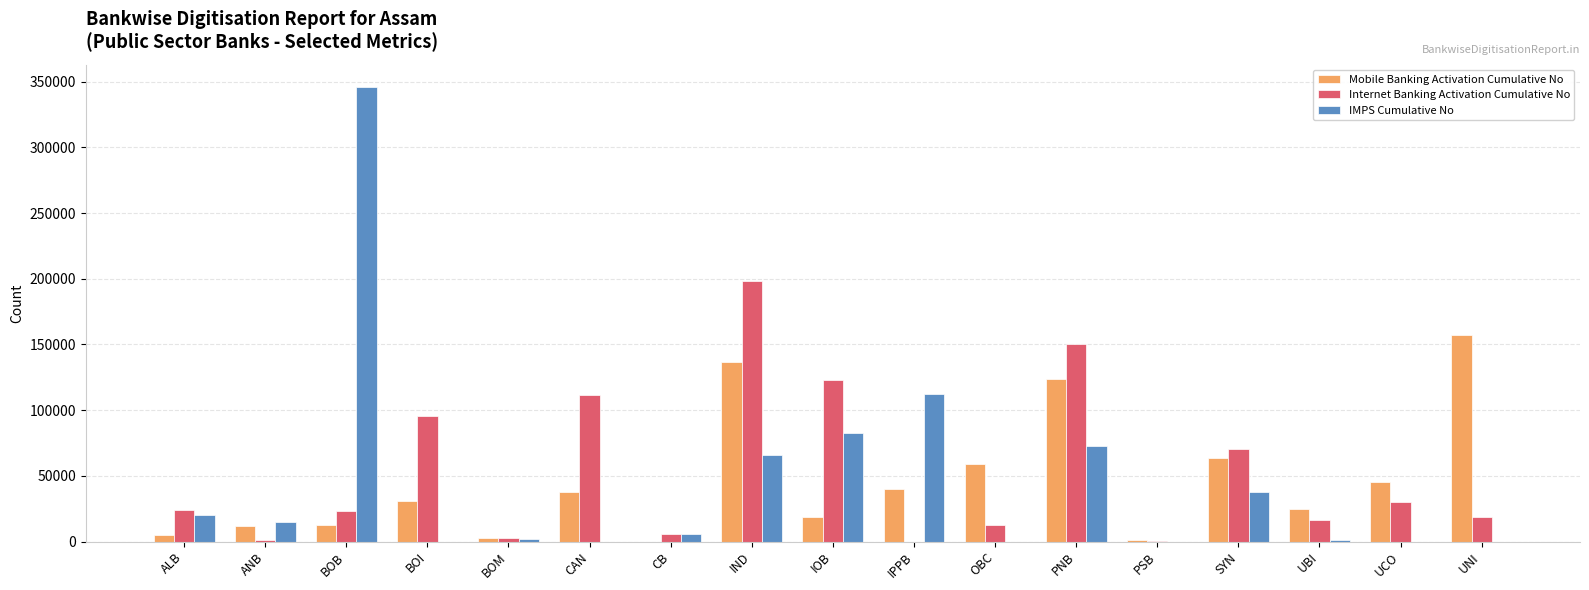

What is the average value of the Internet Banking Activation Cumulative No series?

51942